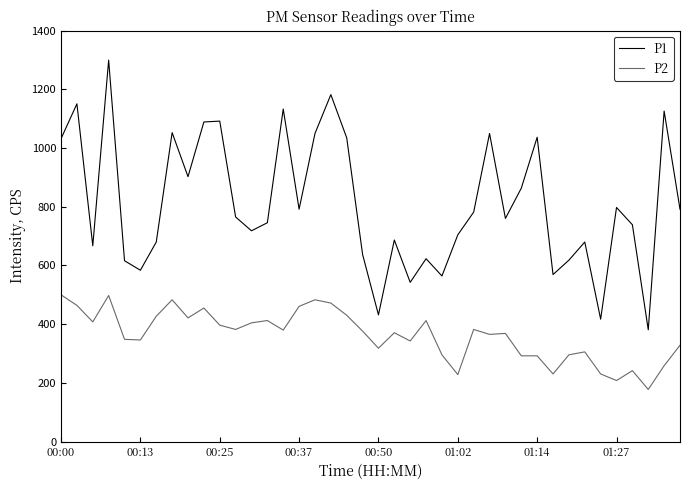

What is the difference between the maximum and minimum values in the P1 series?

919.3